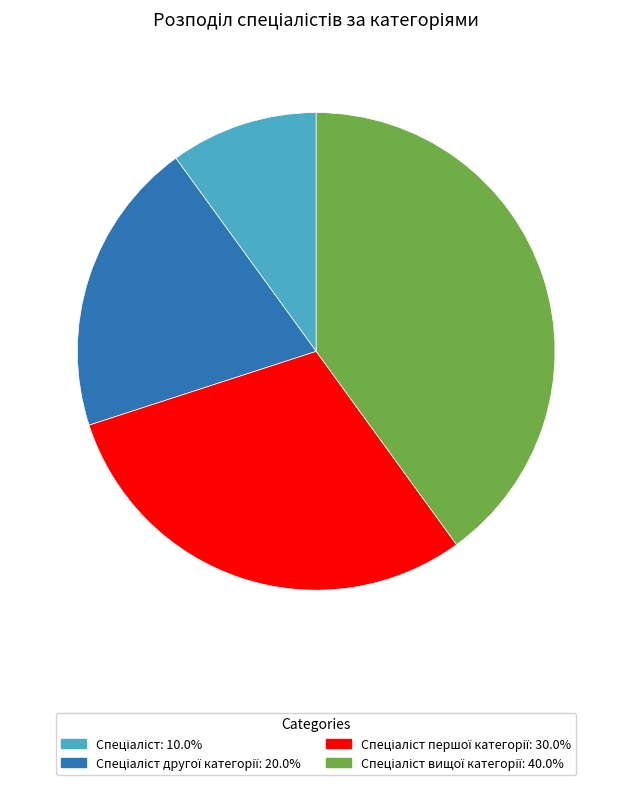

Does any single category account for the majority?

No